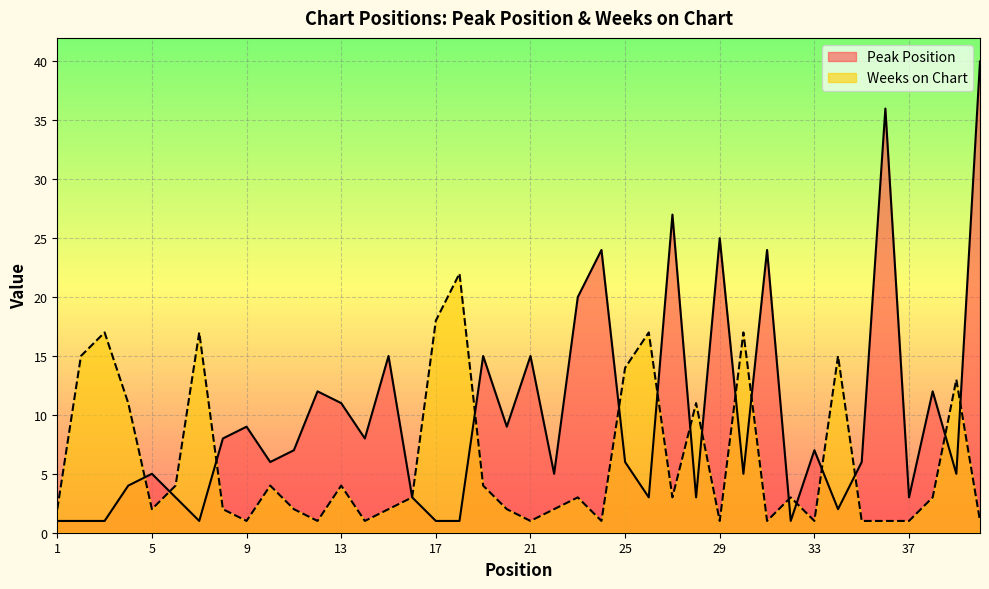

How many lines are shown in the chart?

2